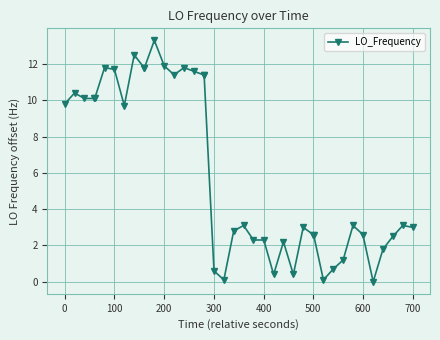

True or false: the data has more than 2 interior local peaks.

True